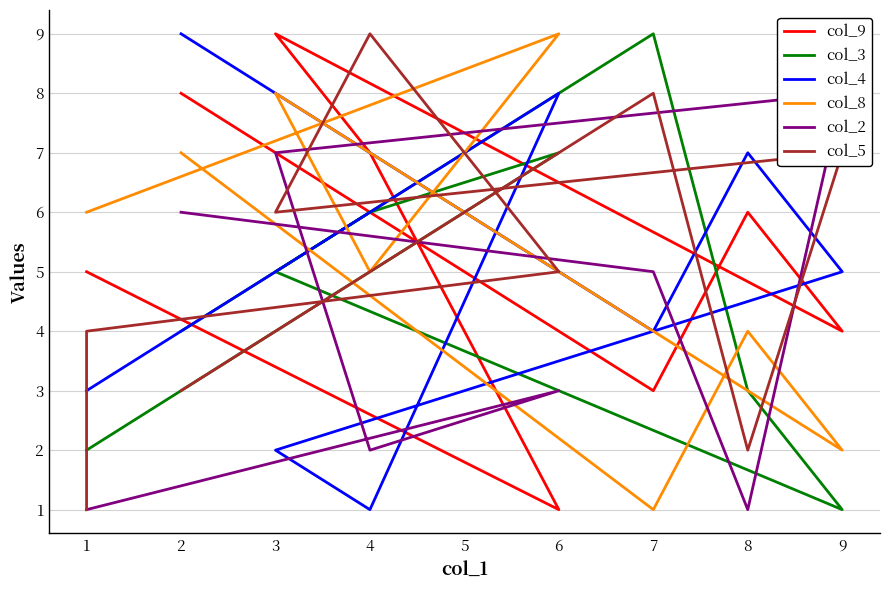

True or false: col_3 has a value of 3 at 8.

True